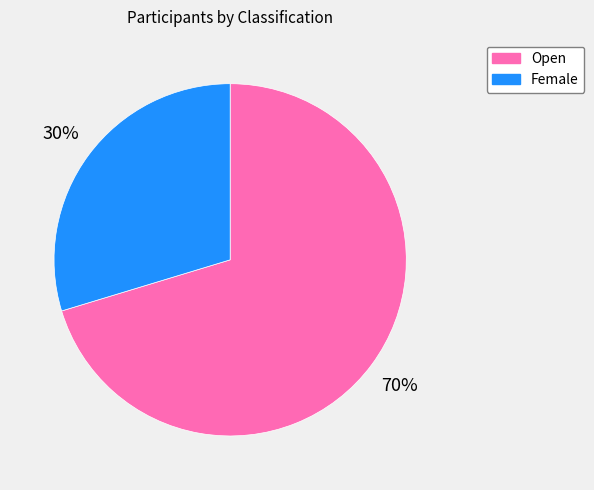

What percentage is the Female slice, to the nearest percent?

30%